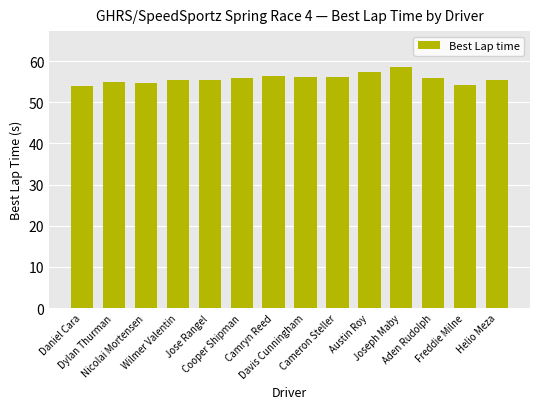

What is the greatest value displayed?

58.5